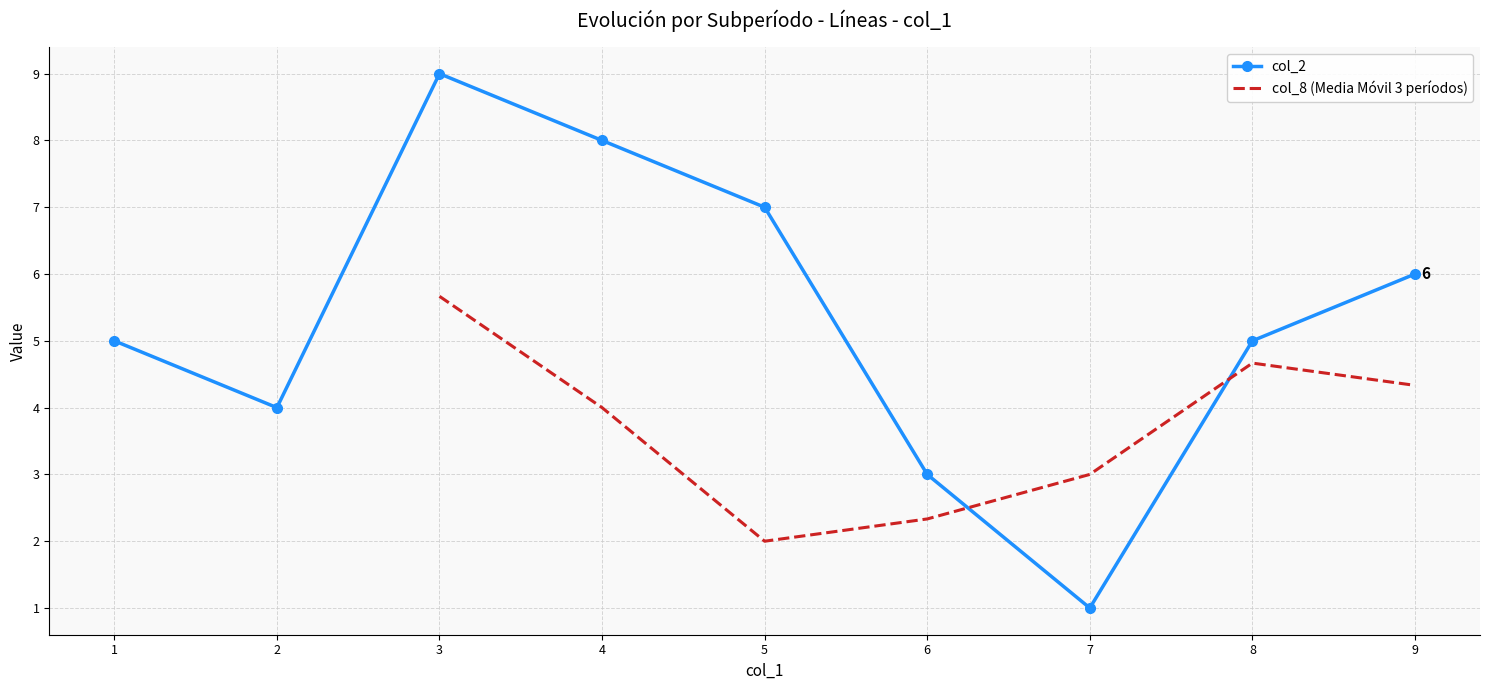

At which category does col_2 reach its first local valley?

2